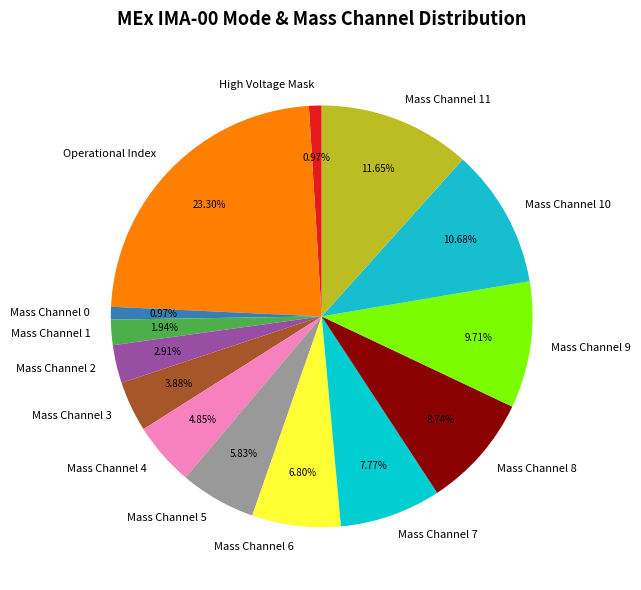

Count the number of slices in the pie.

14